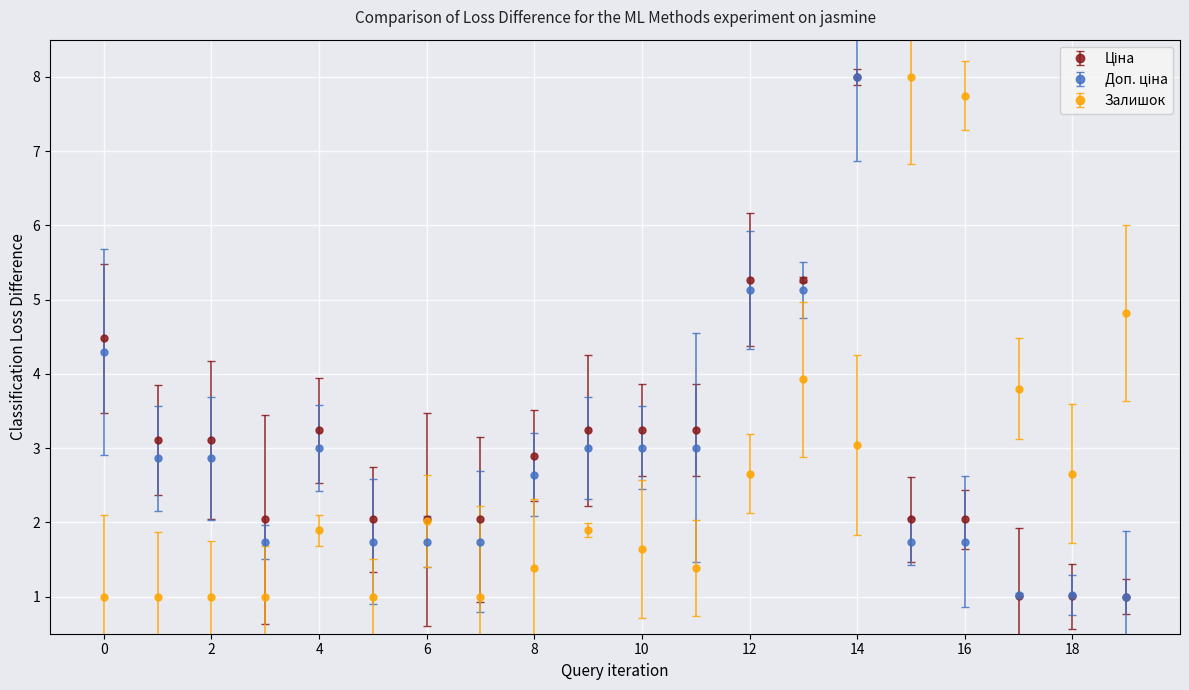

What is the highest value of the Залишок series?

8.0